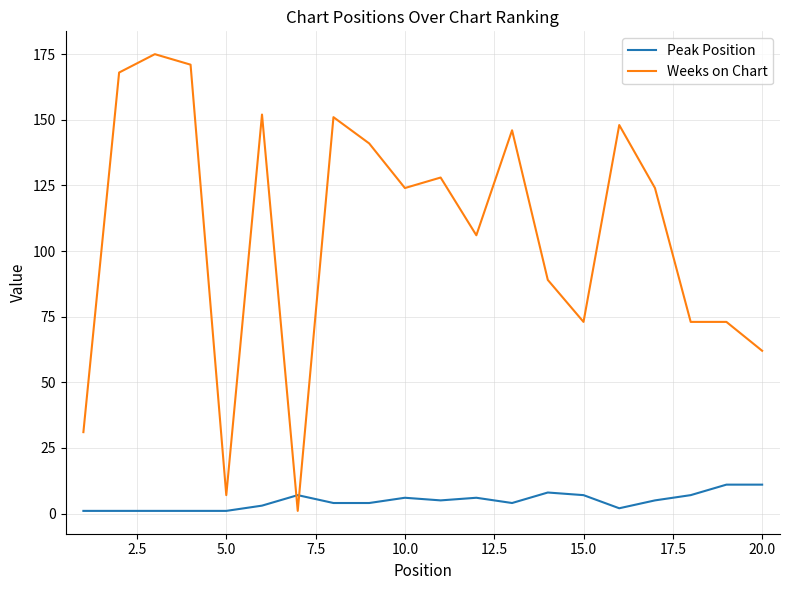

List the series in order of their peak value, lowest first.

Peak Position, Weeks on Chart